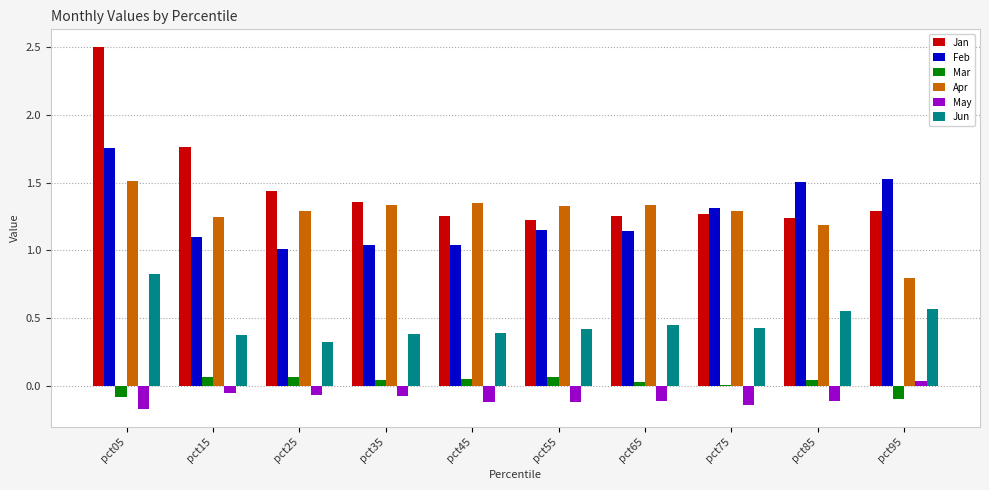

Is the value of May at pct55 greater than the value of Apr at pct35?

No